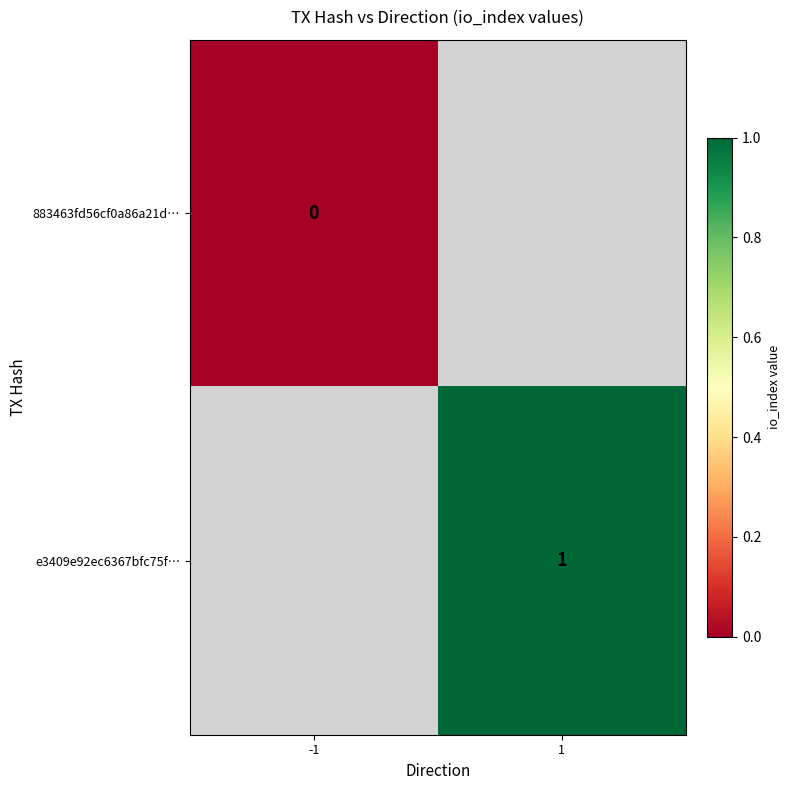

Is it true that e3409e92ec6367bfc75f… equals 1 at 1?

True